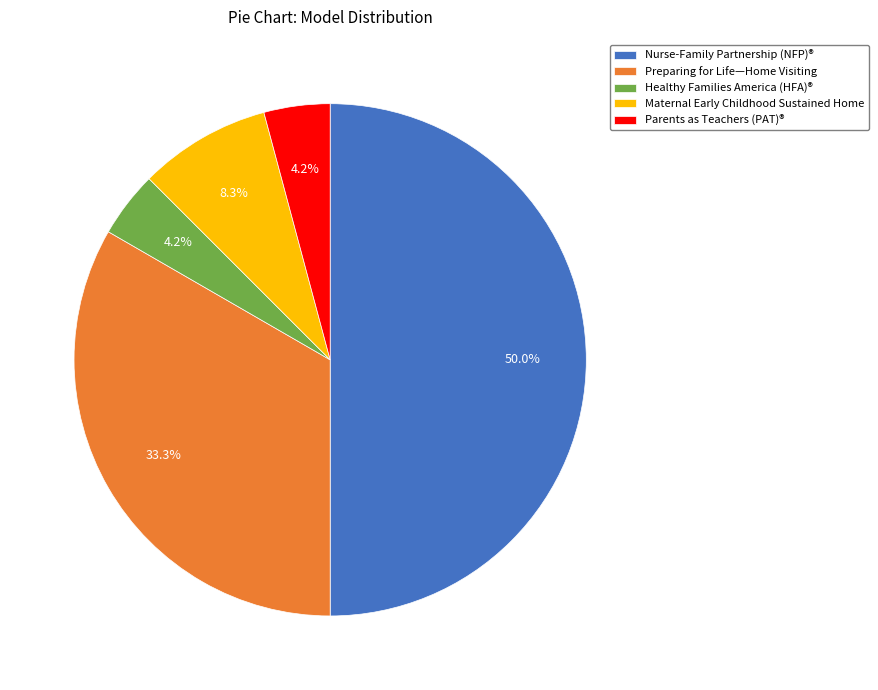

To the nearest percent, what is the difference between the largest and smallest slice percentages?

46%